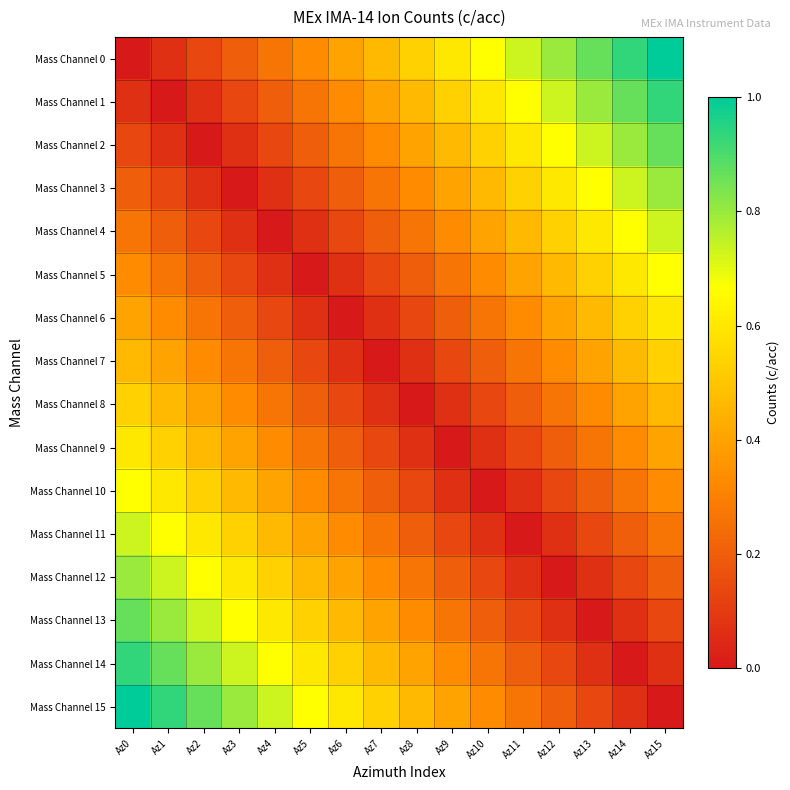

At which category is the sum across all series the highest?

Az0